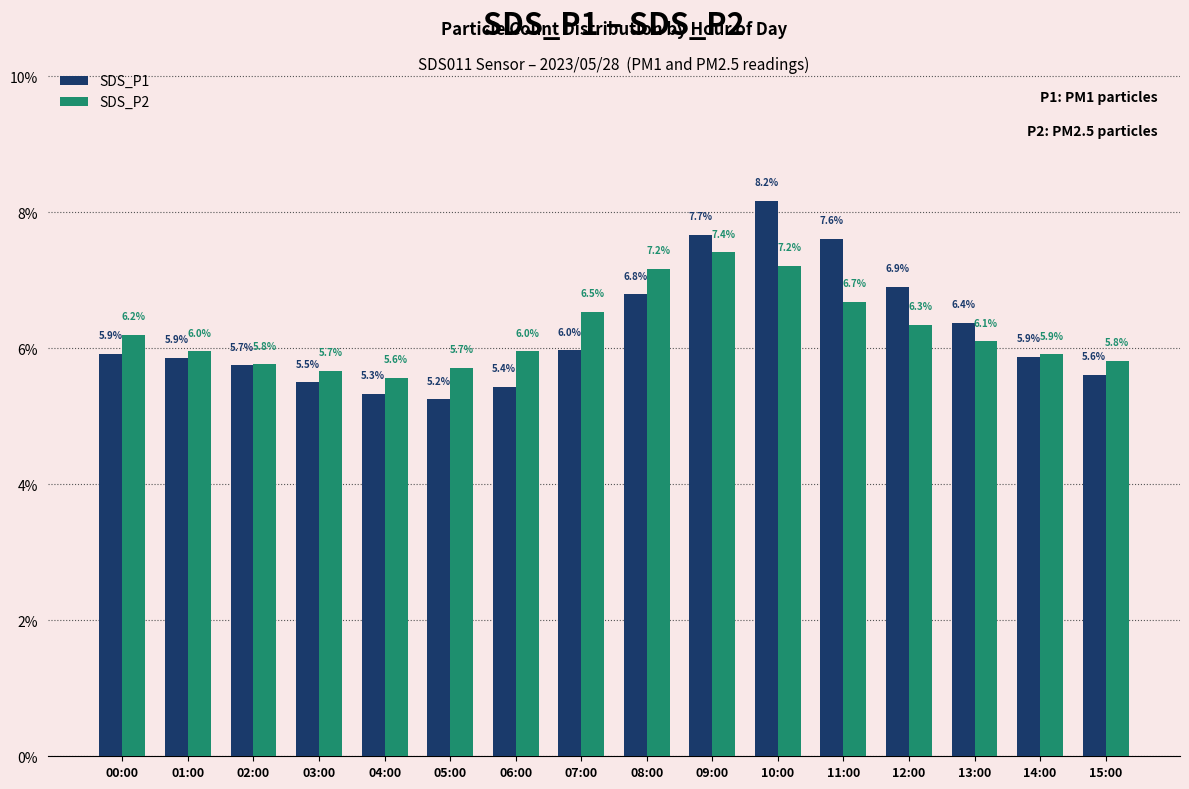

What is the sum of all SDS_P1 values?

100.0